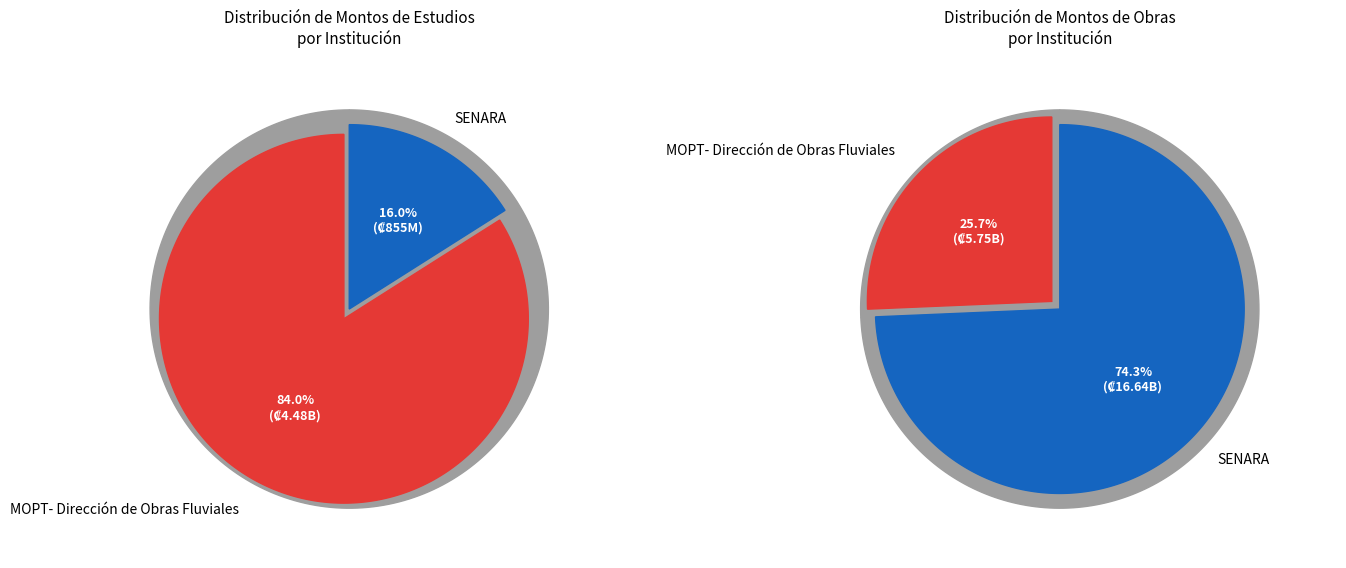

Does MOPT-035 account for over 50% of the chart?

No